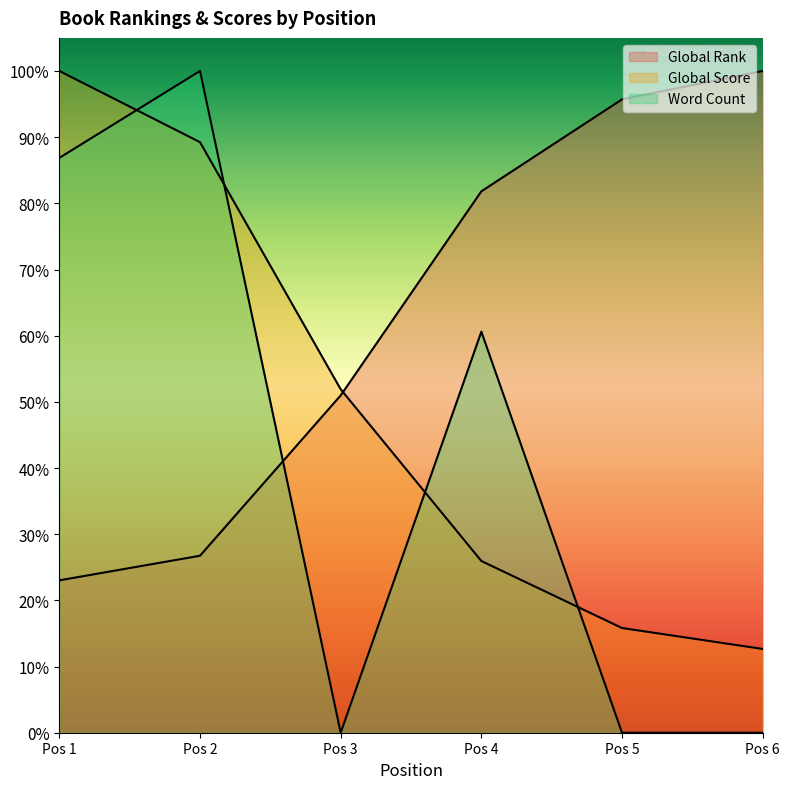

True or false: Global Score has more than 1 interior local peaks.

False